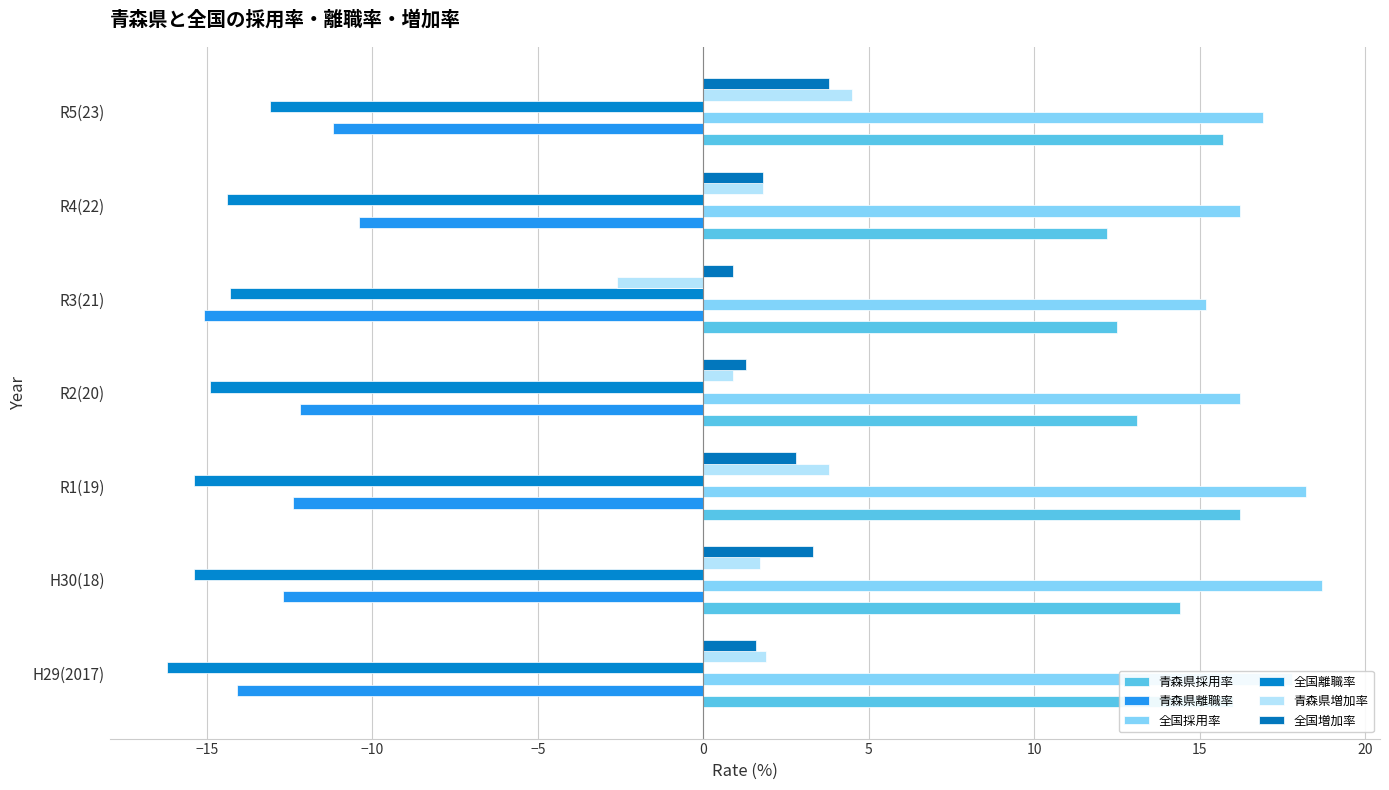

How many values in the 全国採用率 series exceed 16?

6